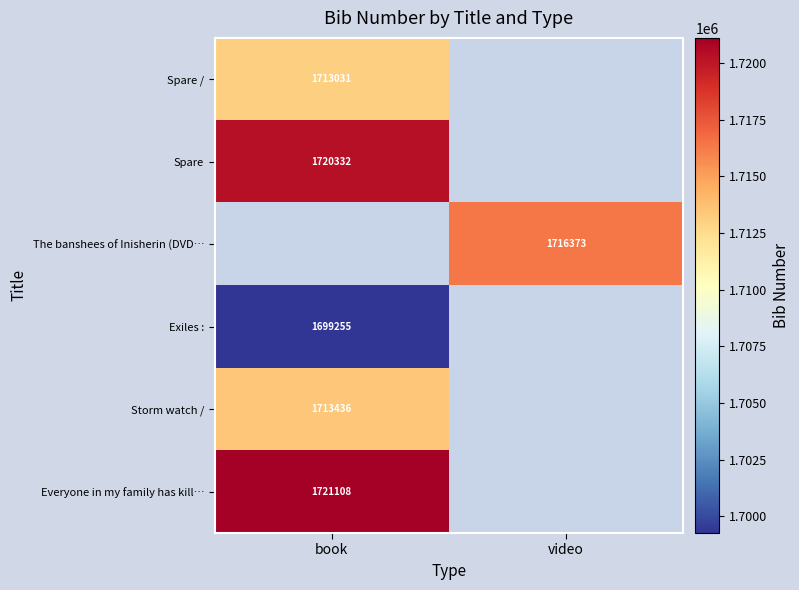

True or false: Storm watch / has a value of 1713436 at book.

True